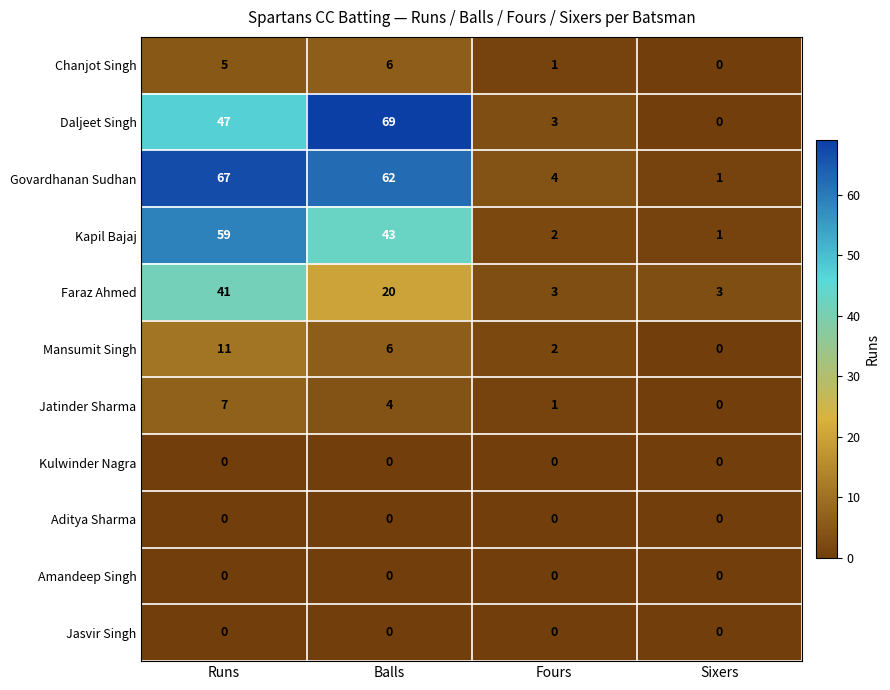

What is the maximum value shown in the chart?

69